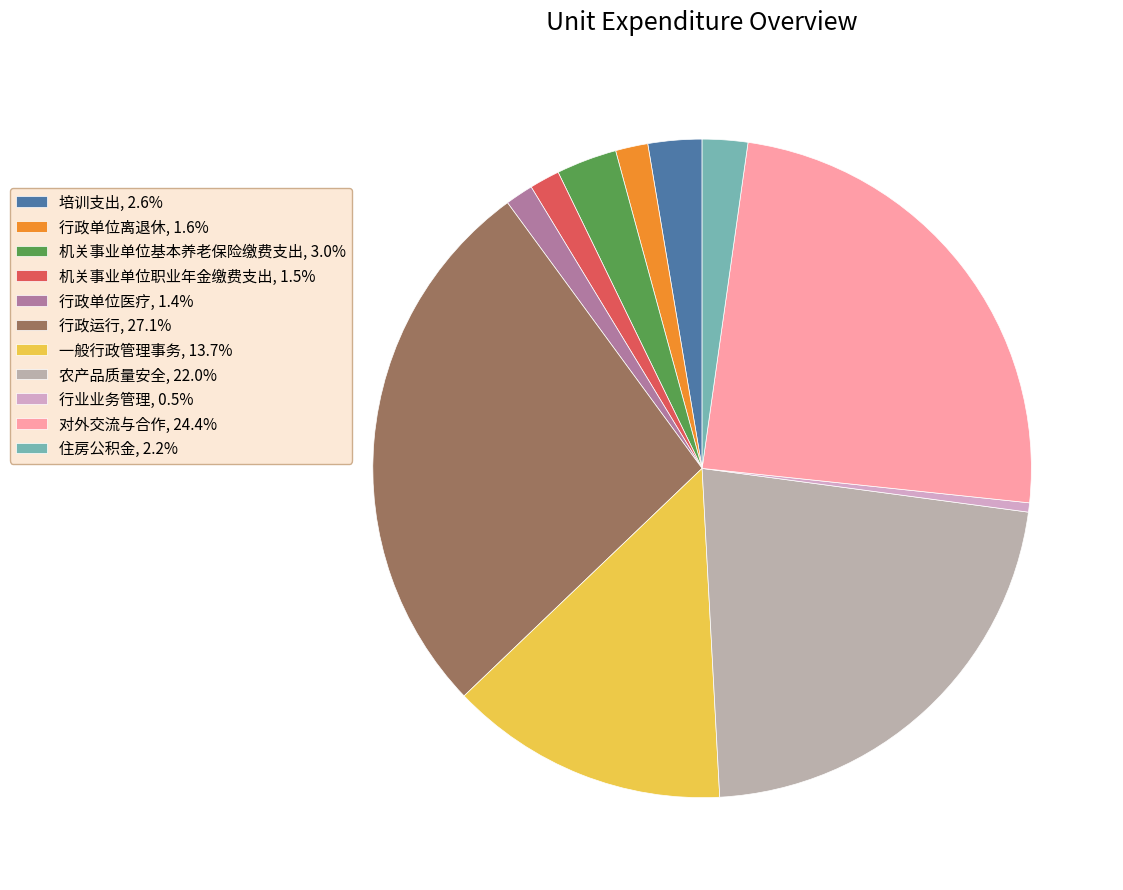

How many slices are in this pie chart?

11